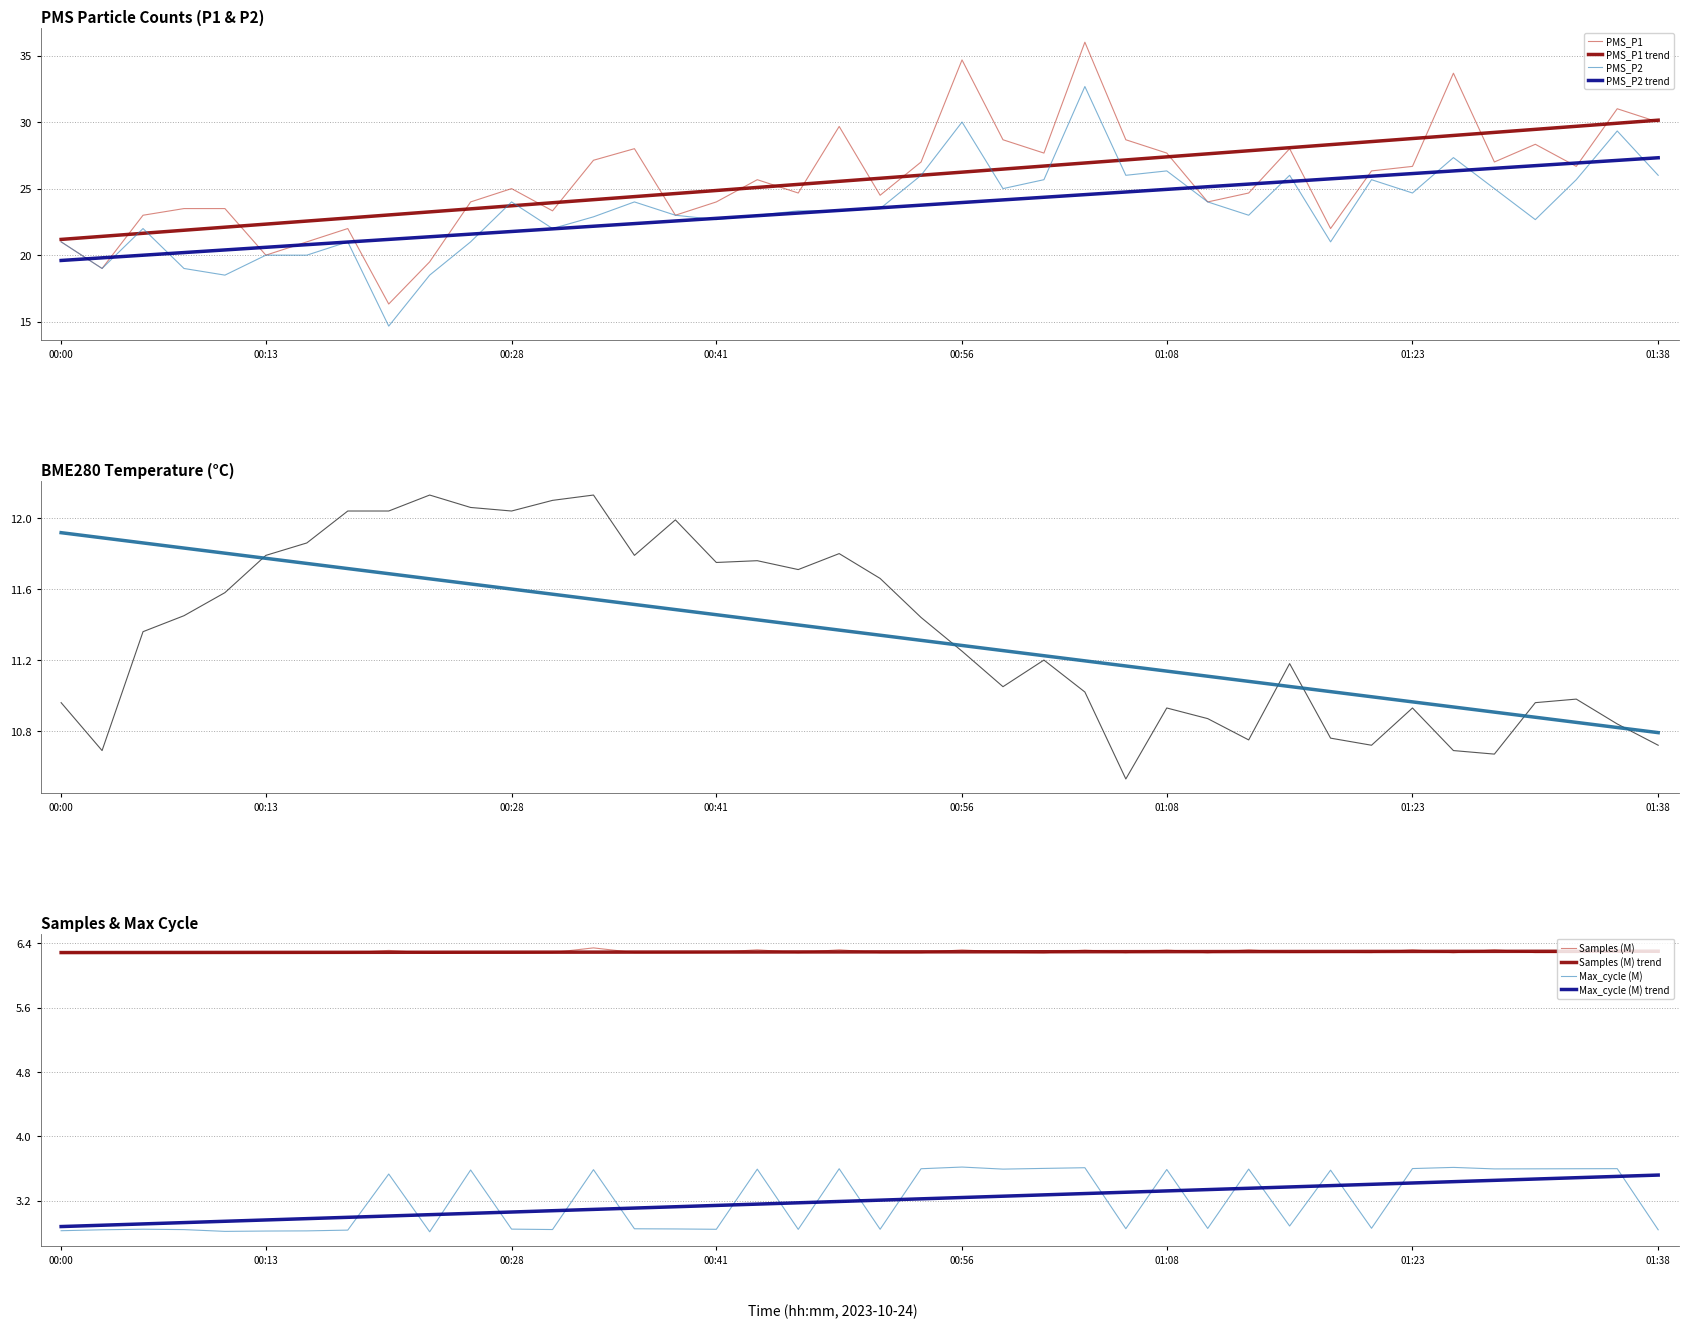

What is the highest value of the PMS_P2 series?

32.7